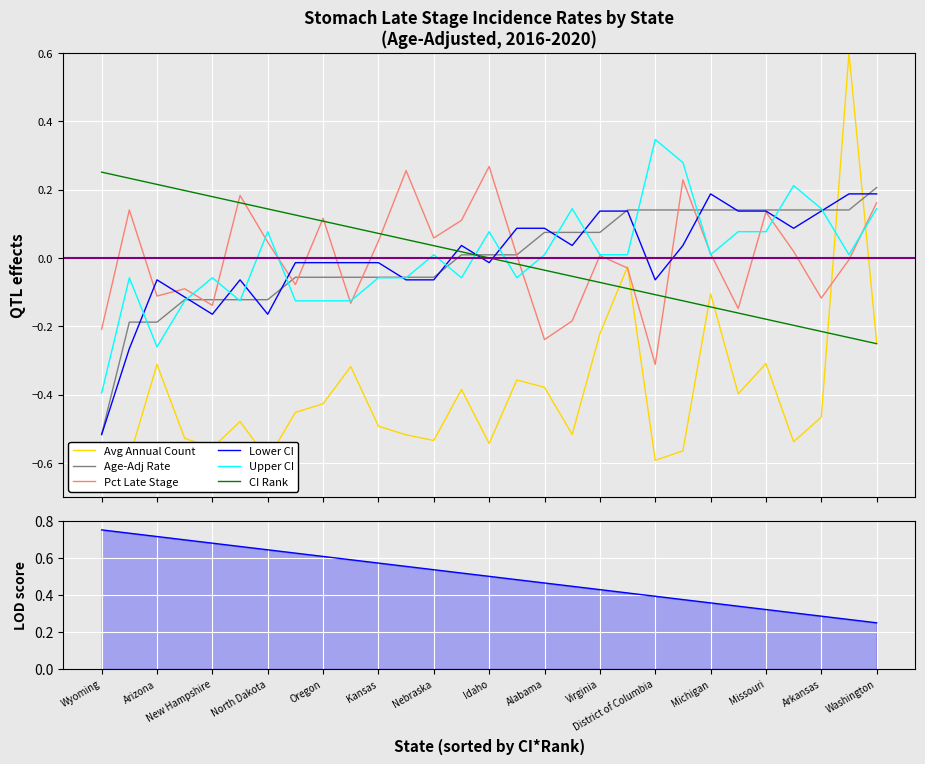

At which label does Lower CI reach its minimum?

Wyoming